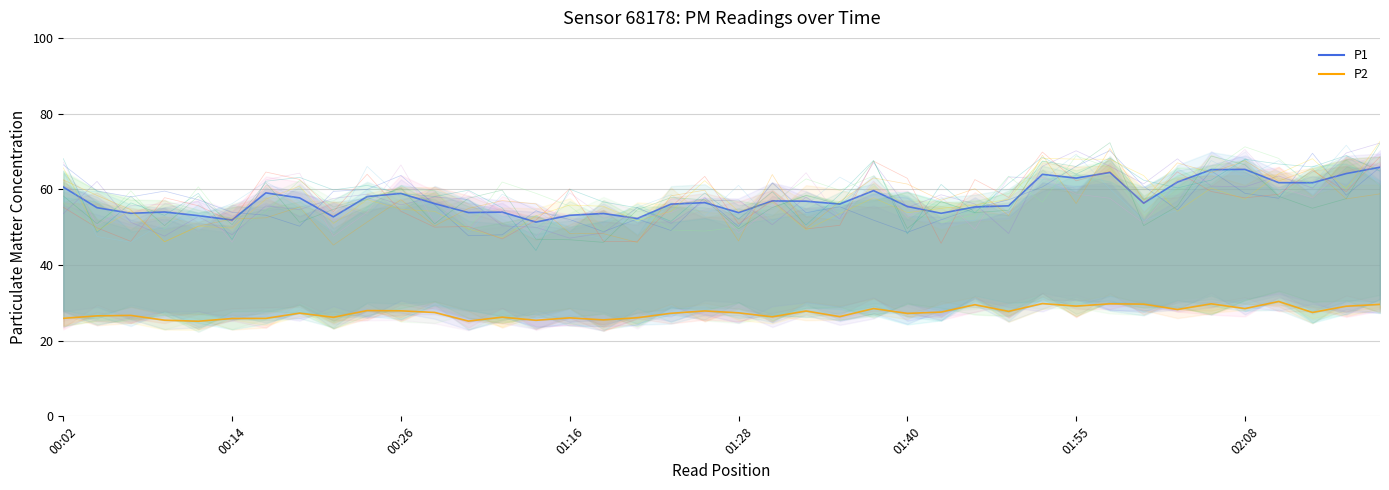

How many data points does each series have?

40